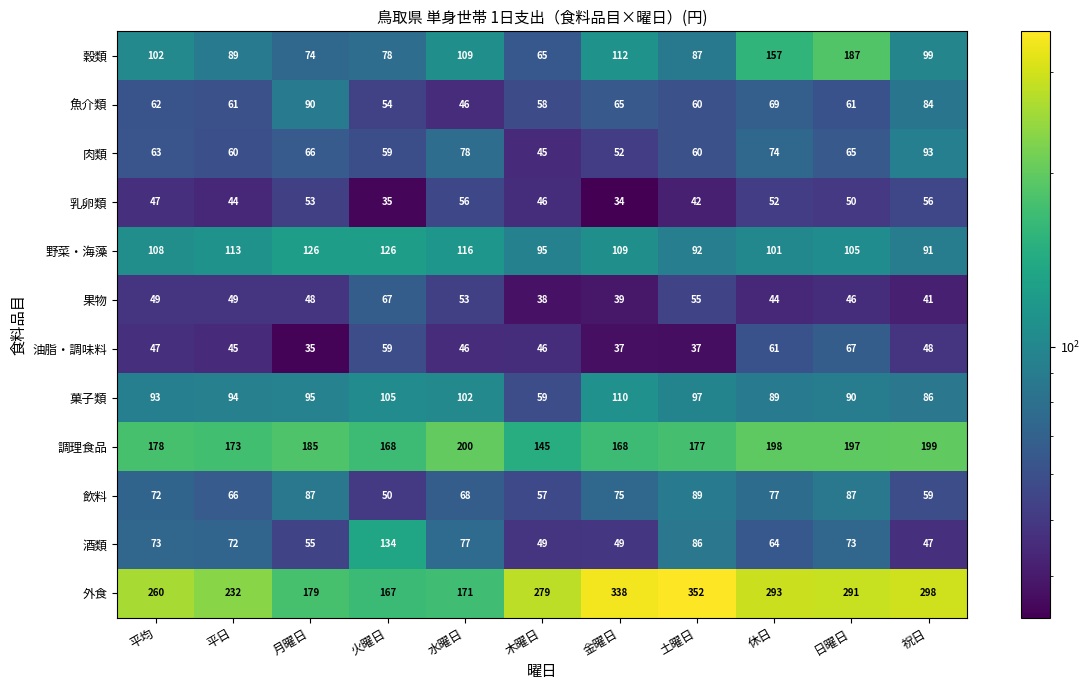

True or false: 飲料 has a value of 87 at 日曜日.

True